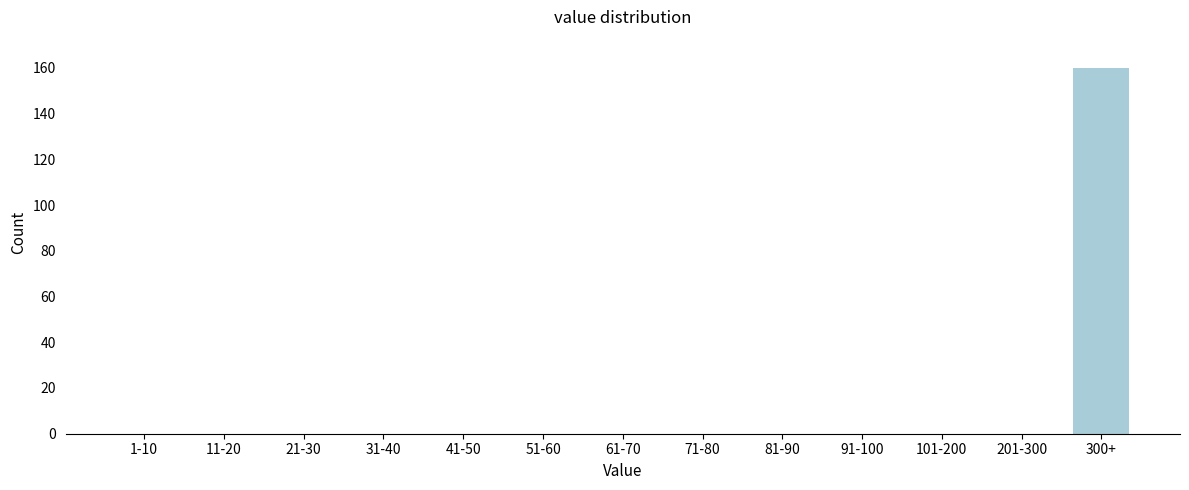

Reading left to right, list all the values displayed in this chart.

1-10=0	11-20=0	21-30=0	31-40=0	41-50=0	51-60=0	61-70=0	71-80=0	81-90=0	91-100=0	101-200=0	201-300=0	300+=160